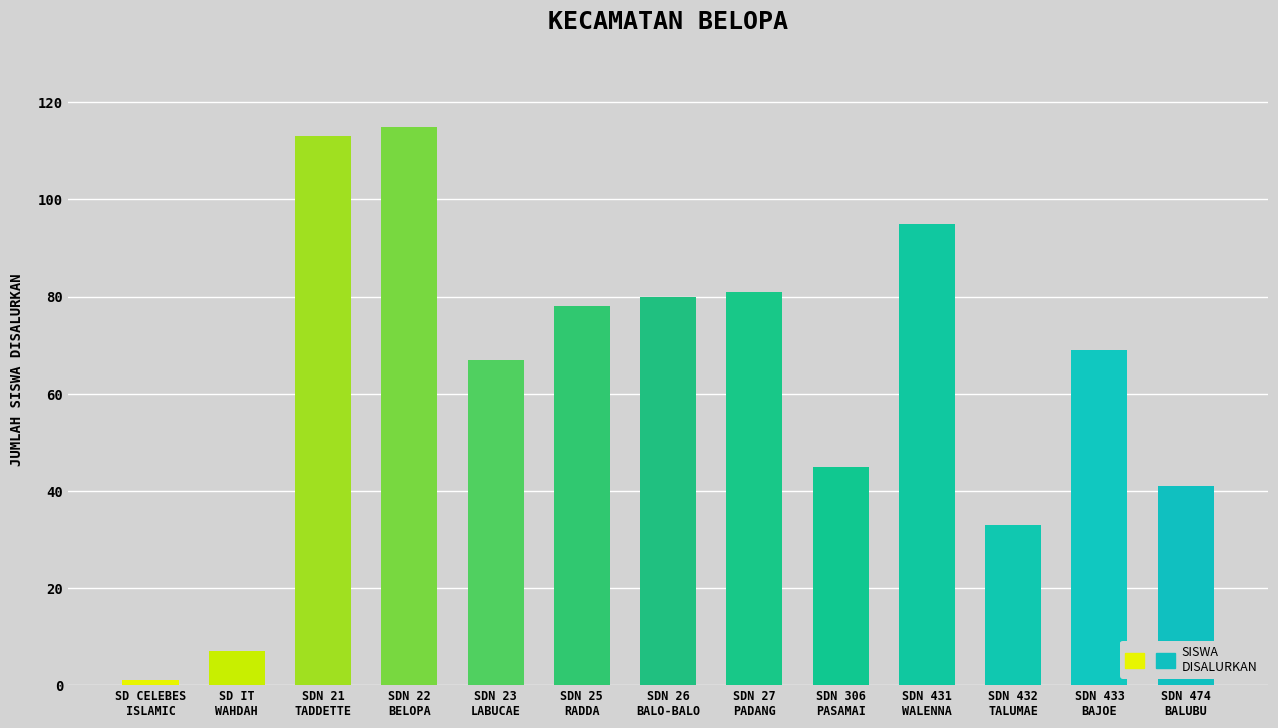

What is the label of the 2nd bar from the right?

SDN 433
BAJOE